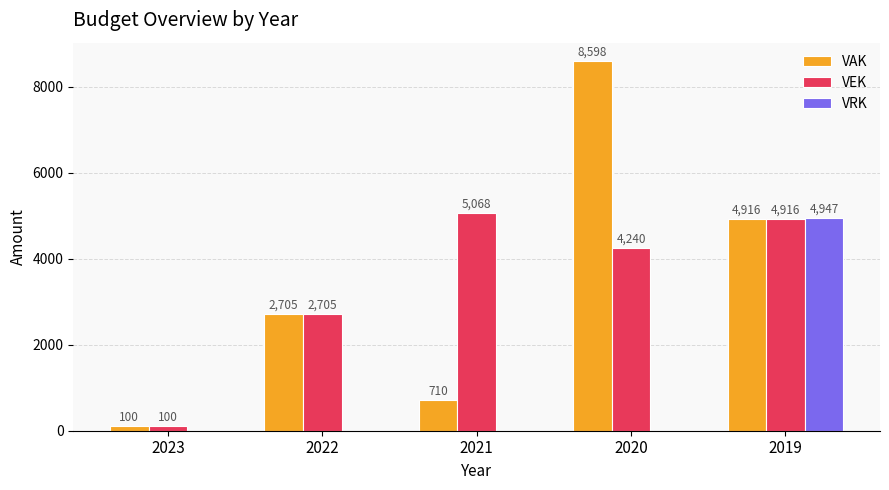

Is the value of VRK at 2019 greater than the value of VEK at 2019?

Yes